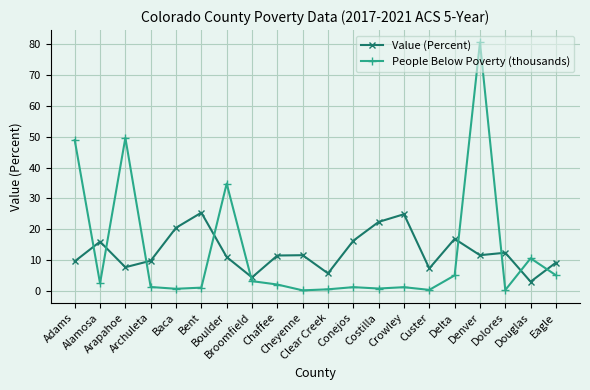

At how many categories does at least one series exceed 43?

3